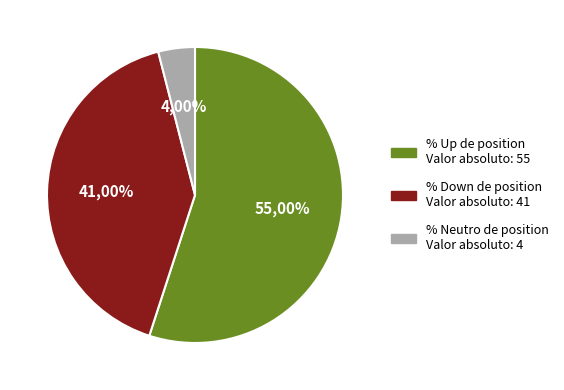

The up slice represents 44% of the pie. True or false?

False